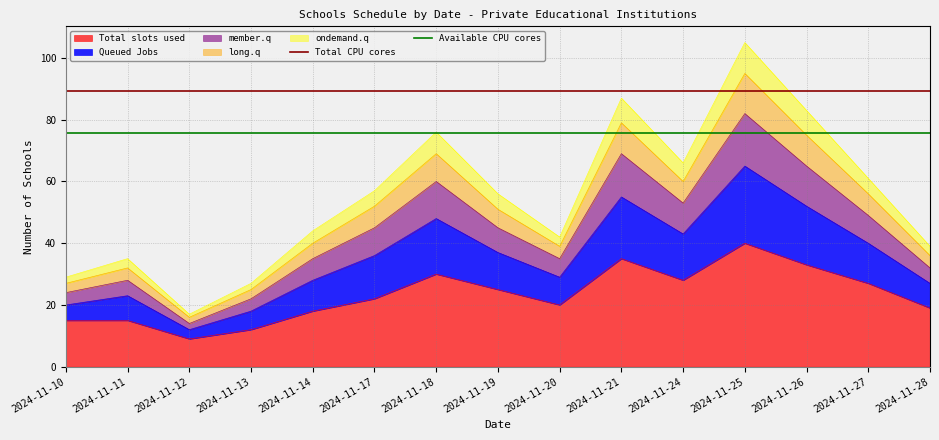

Read the Total CPU cores value at 2024-11-10.

89.2